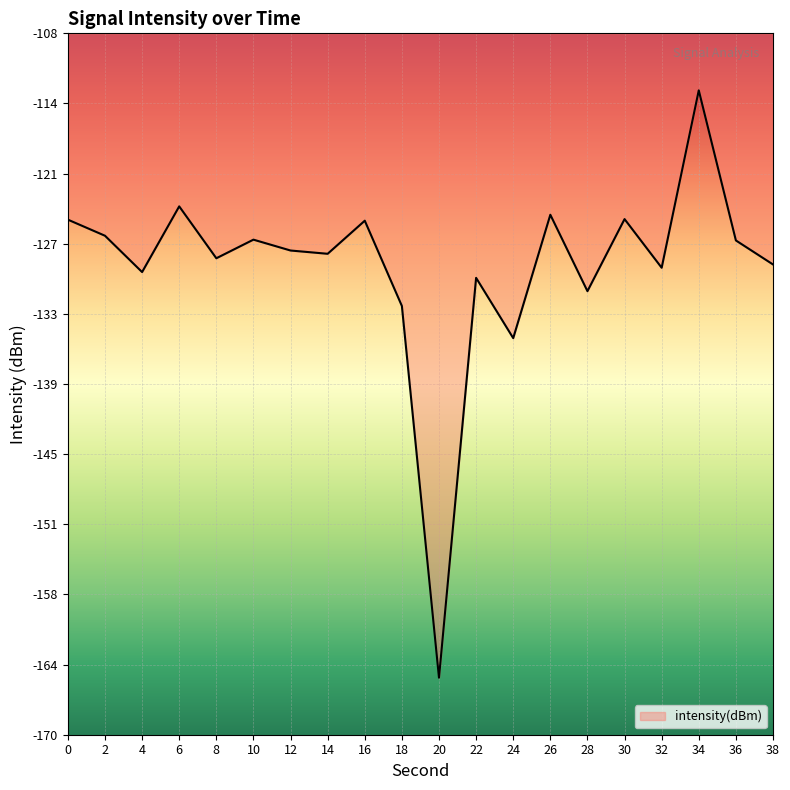

Which category has the lowest value across all series?

20